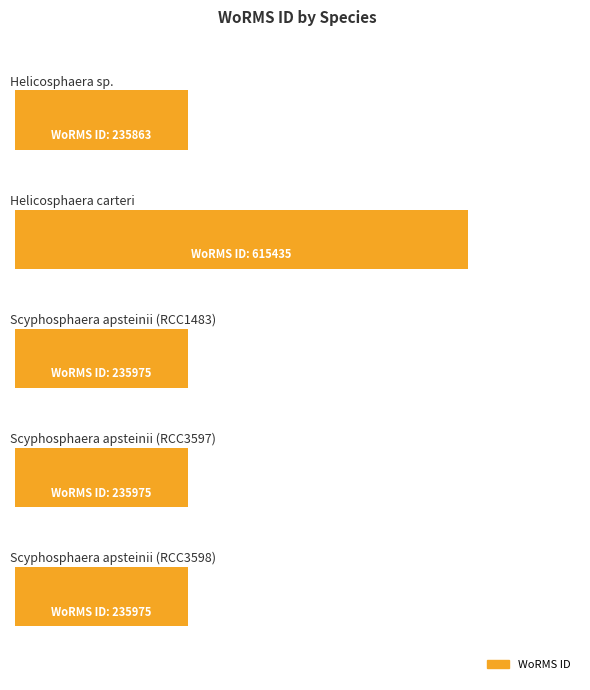

How many data points are above 235975?

1